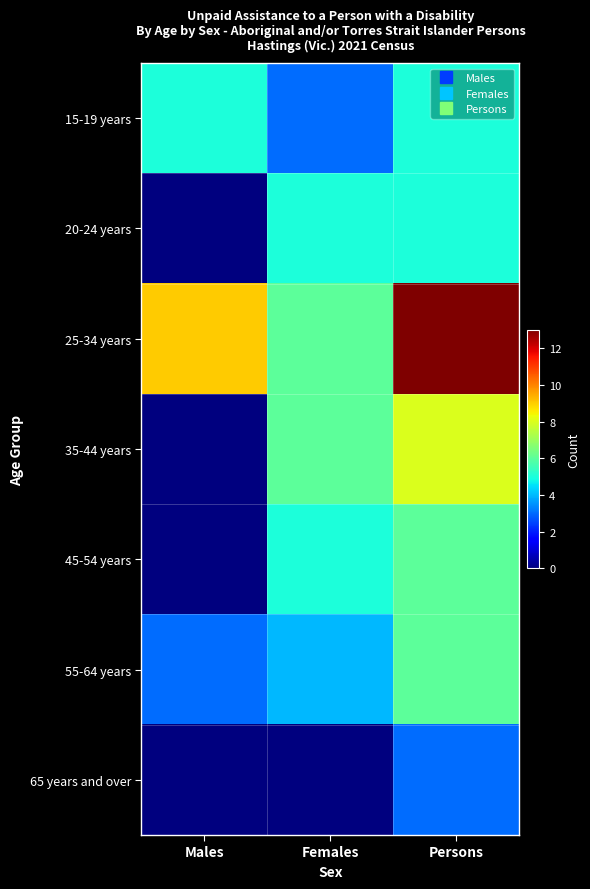

Which category has the highest value across all series?

Persons